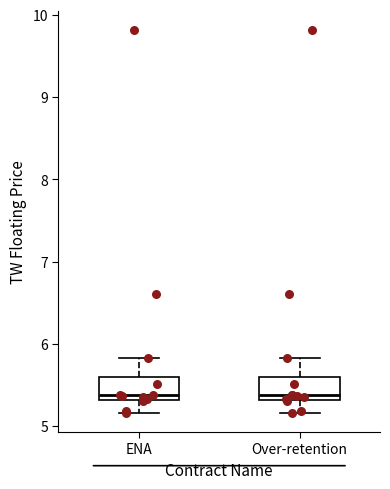

Reading left to right, read every box against the y-axis: the position of its median line, the range the box covers, and the ends of its whiskers. The values are not printed on the chart, so give them approximately, as read against the axis.

ENA: median 5.4, box 5.3 to 5.6, whiskers 5.2 to 5.8
Over-retention: median 5.4, box 5.3 to 5.6, whiskers 5.2 to 5.8